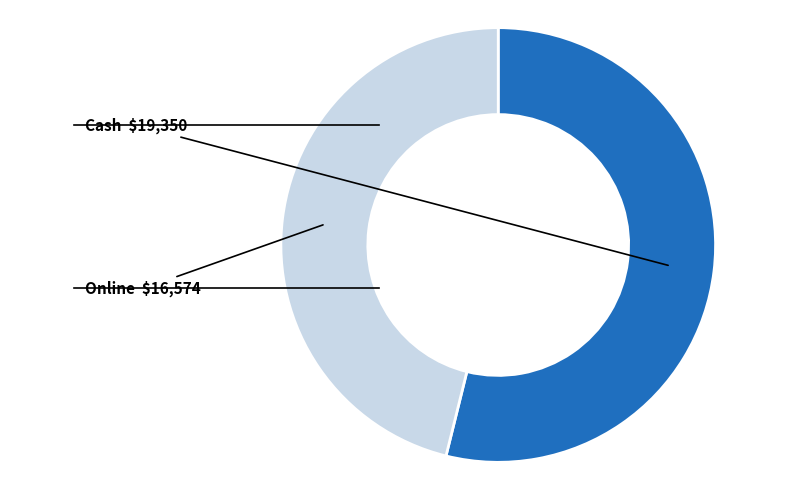

Do Online and Cash together represent more than half of the pie?

Yes